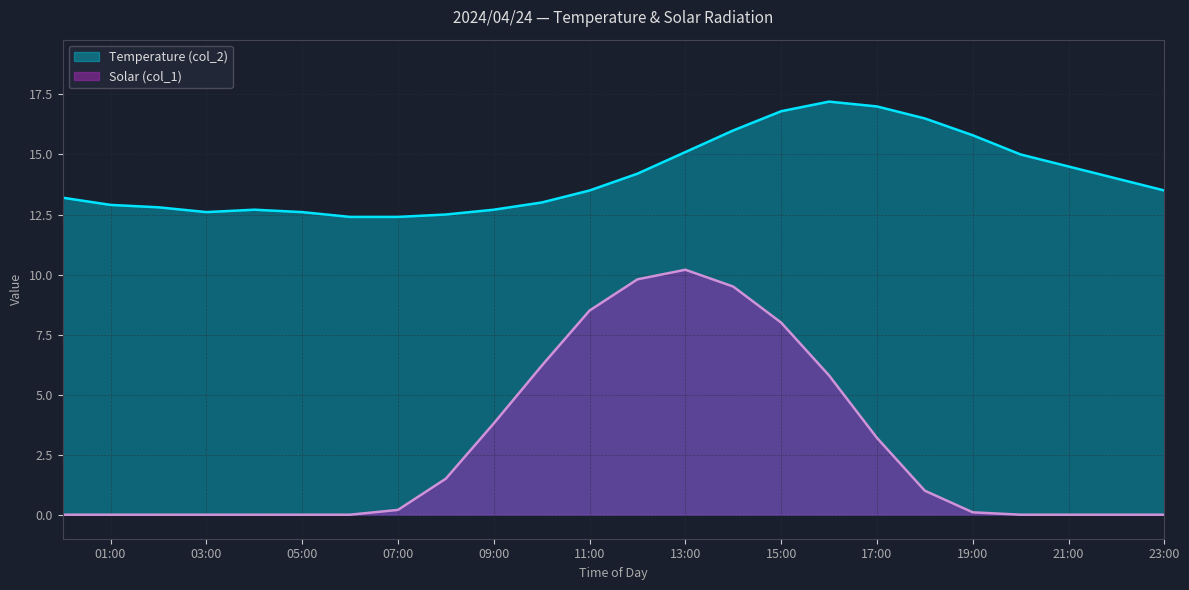

True or false: Temperature (col_2) and Solar (col_1) cross at least once.

False